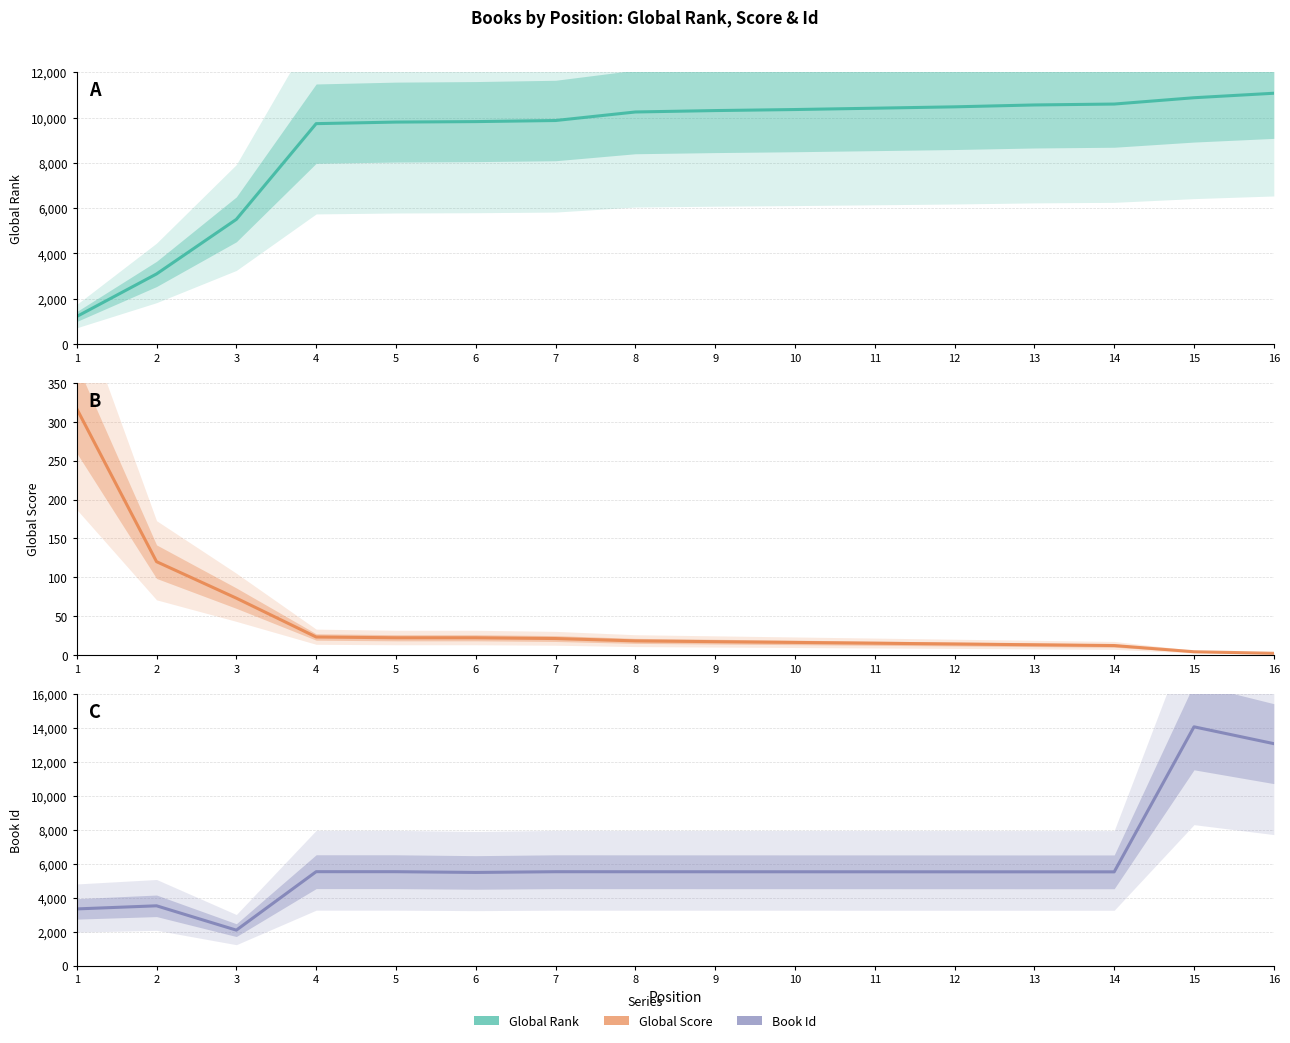

Does the chart have visible grid lines?

Yes